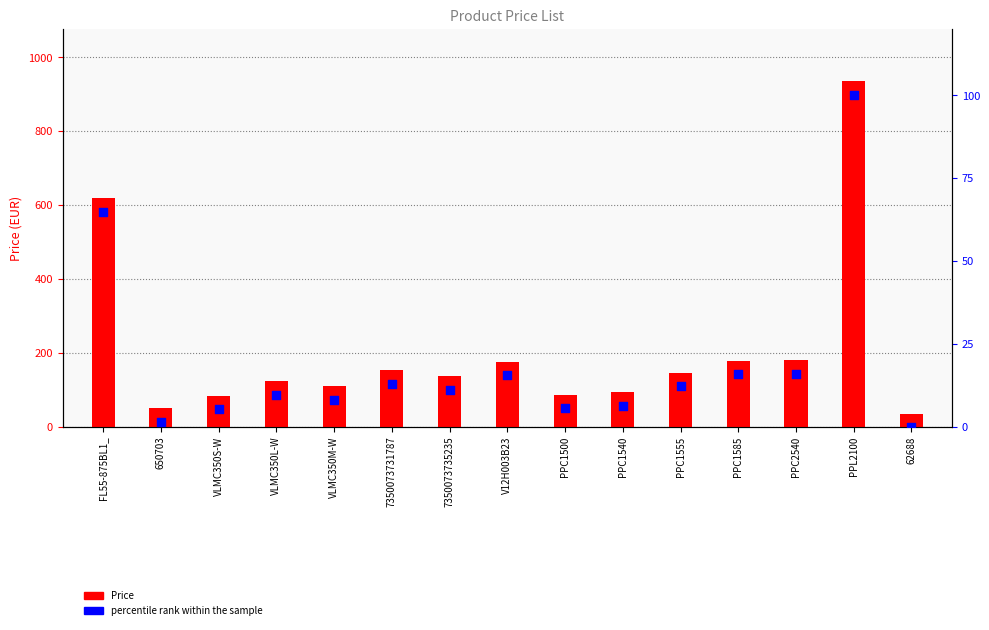

Which series has the largest Y range (max minus min)?

Price